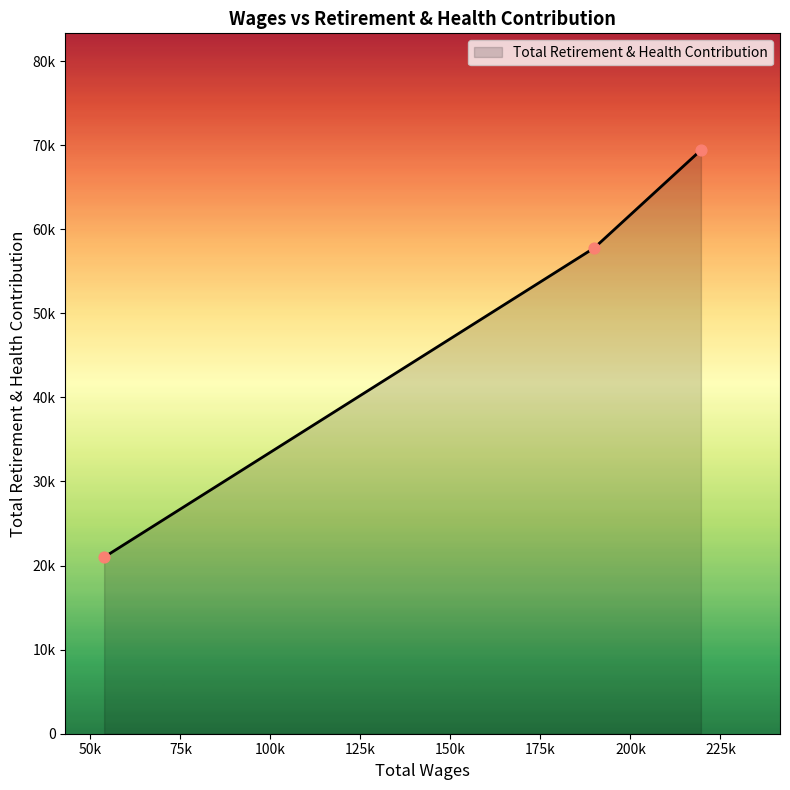

Does the chart have visible grid lines?

No